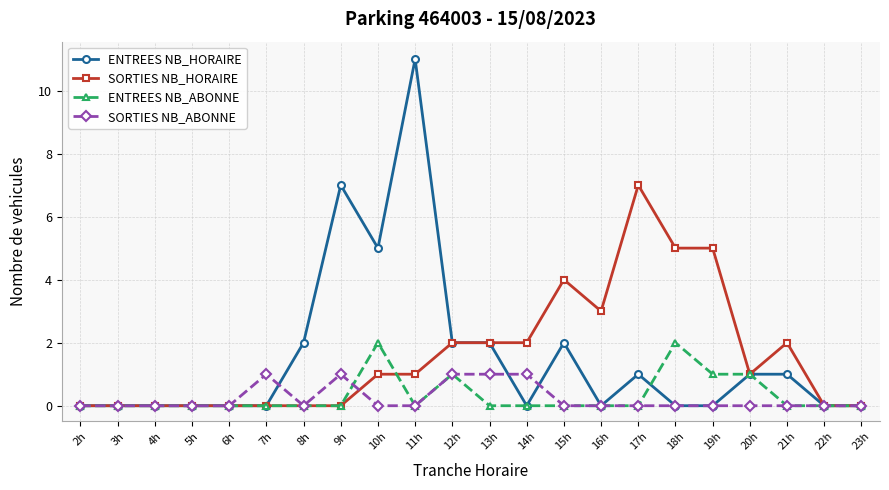

Is the value of SORTIES NB_ABONNE at 22h greater than the value of SORTIES NB_HORAIRE at 20h?

No